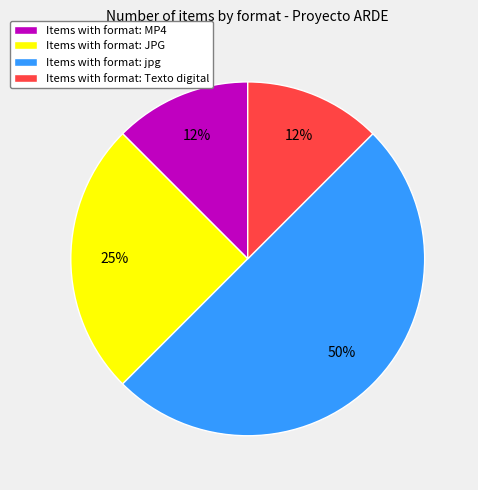

To the nearest percent, what percentage of the pie is Items with format: JPG?

25%